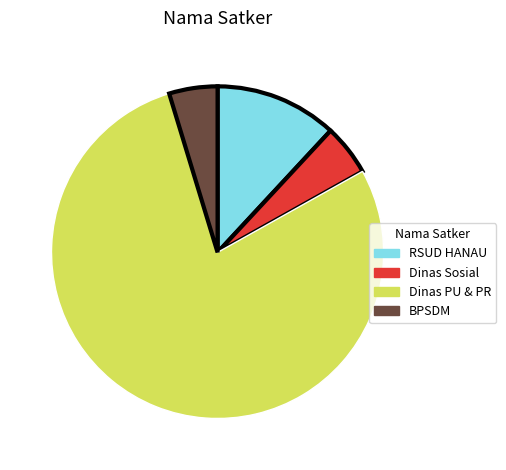

Is there any slice that represents more than half of the pie?

Yes